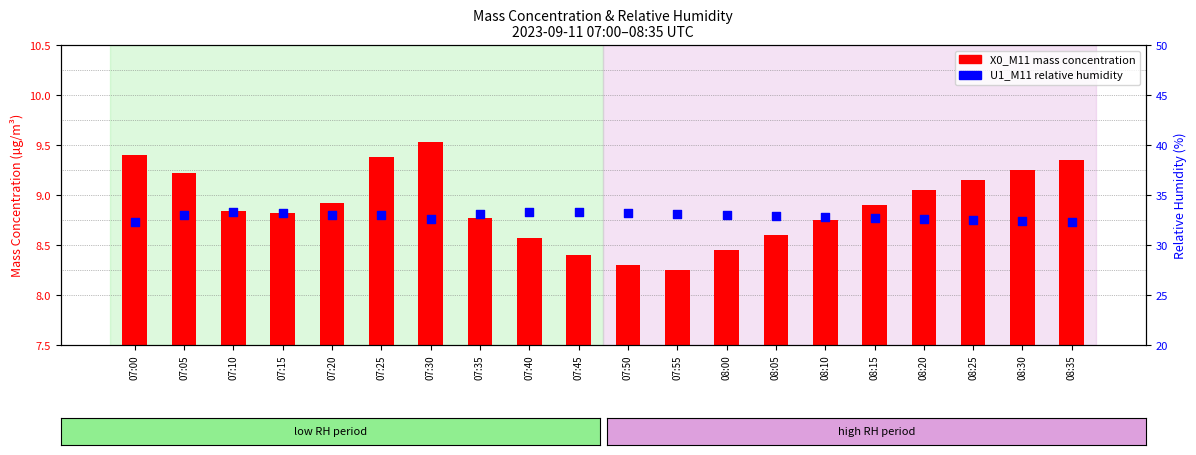

Is the value of U1_M11 (rel. humidity %) at 08:35 greater than the value of X0_M11 (mass conc.) at 08:20?

Yes